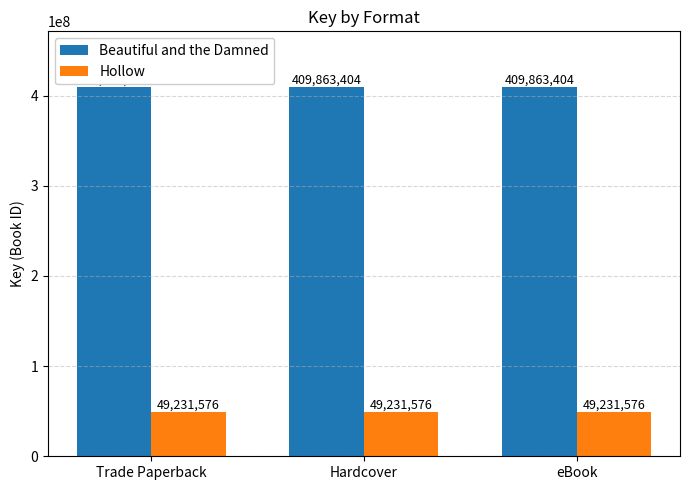

Reading left to right, extract all data points from this chart.

Beautiful and the Damned: Trade Paperback=409863404	Hardcover=409863404	eBook=409863404
Hollow: Trade Paperback=49231576	Hardcover=49231576	eBook=49231576